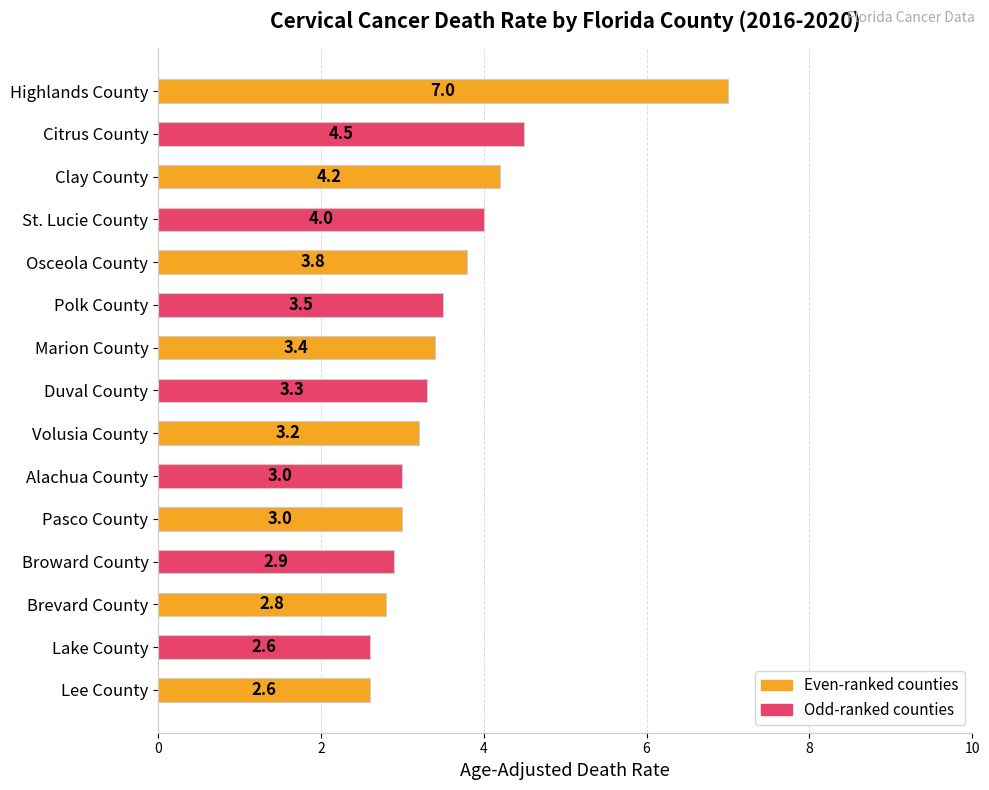

Reading top to bottom, extract all data points from this chart.

7.0	4.5	4.2	4.0	3.8	3.5	3.4	3.3	3.2	3.0	3.0	2.9	2.8	2.6	2.6